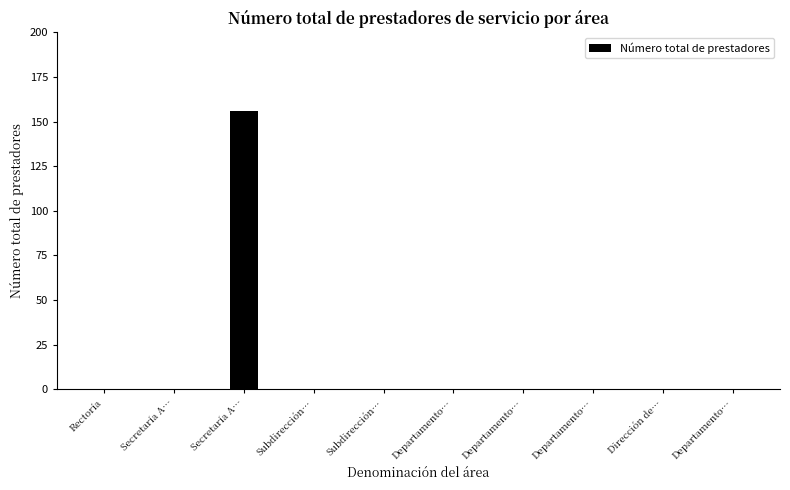

List the labels in order of value, smallest first.

Rectoría, Secretaría A…, Subdirección…, Subdirección…, Departamento…, Departamento…, Departamento…, Dirección de…, Departamento…, Secretaría A…